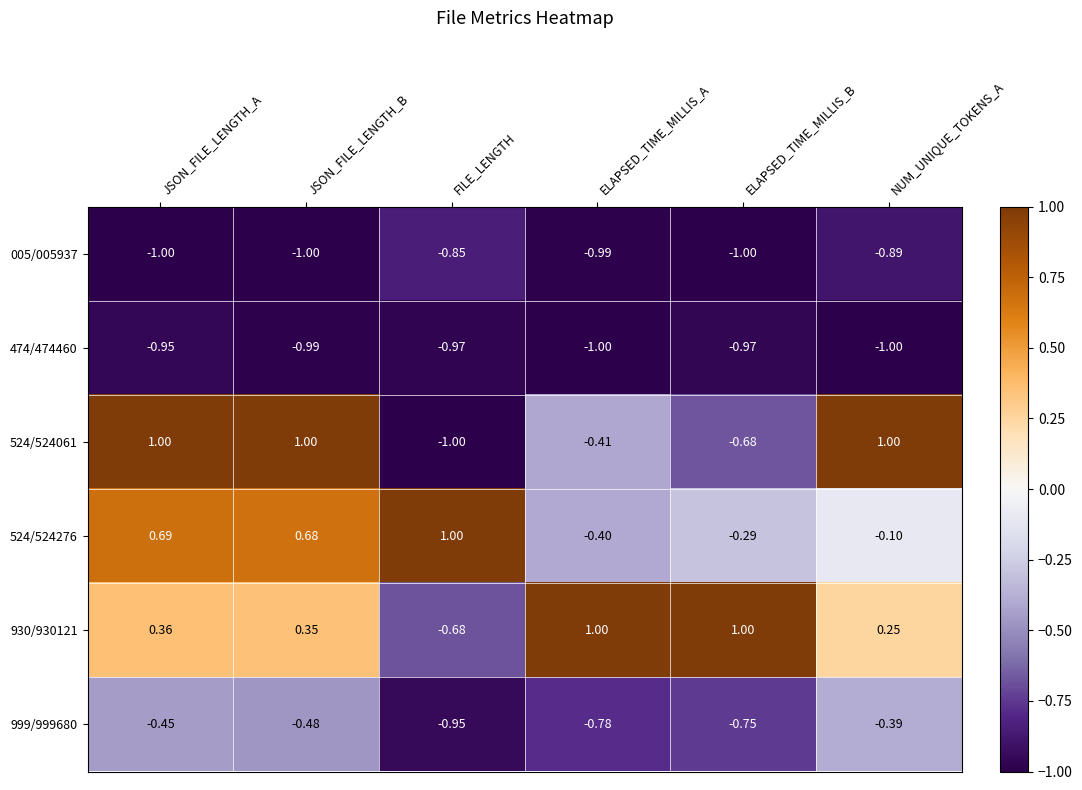

Is the value of 005/005937 at ELAPSED_TIME_MILLIS_A greater than the value of 524/524061 at ELAPSED_TIME_MILLIS_A?

No